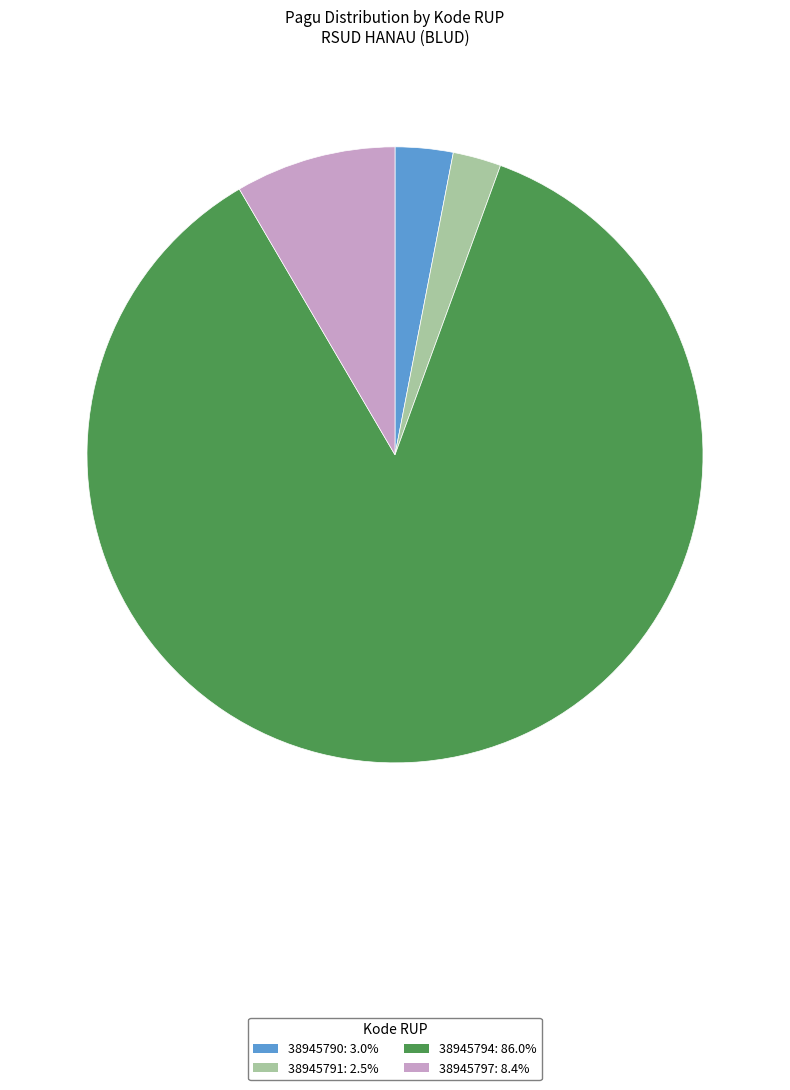

Which category accounts for the majority?

38945794